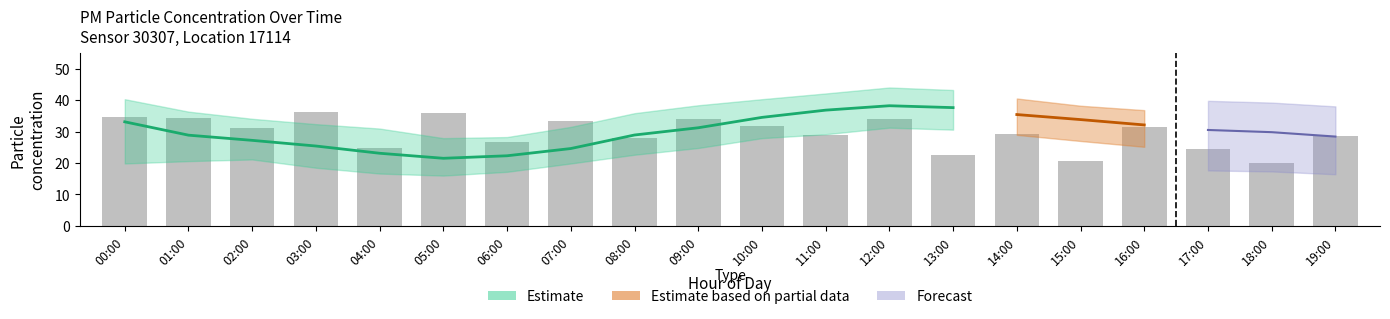

What is the value of the 6th bar from the left?

35.8